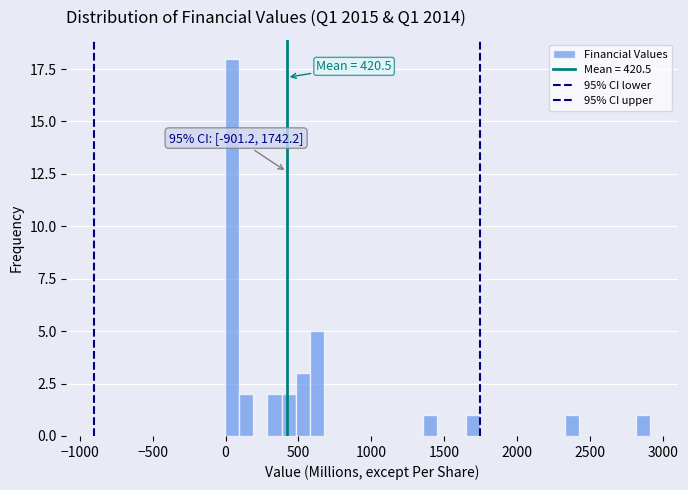

Around what value on the x-axis is the tallest bar? Give the approximate position of its centre, as read against the axis.

50